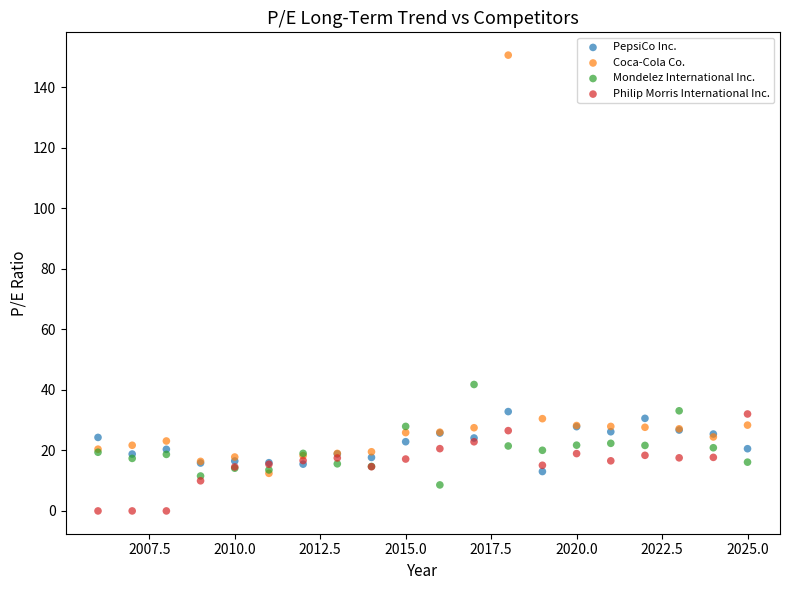

Across all series, what Y value is closest to 75?

41.8